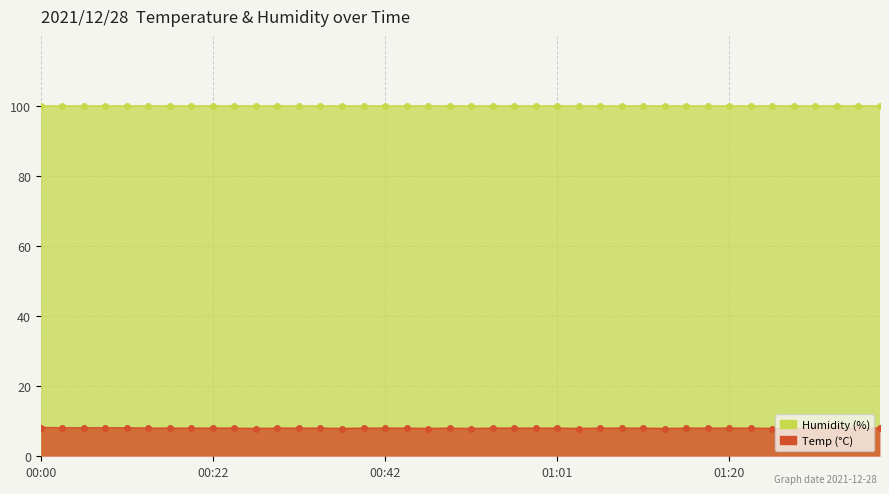

What is the change in value from 00:00 to 00:09?

-0.1